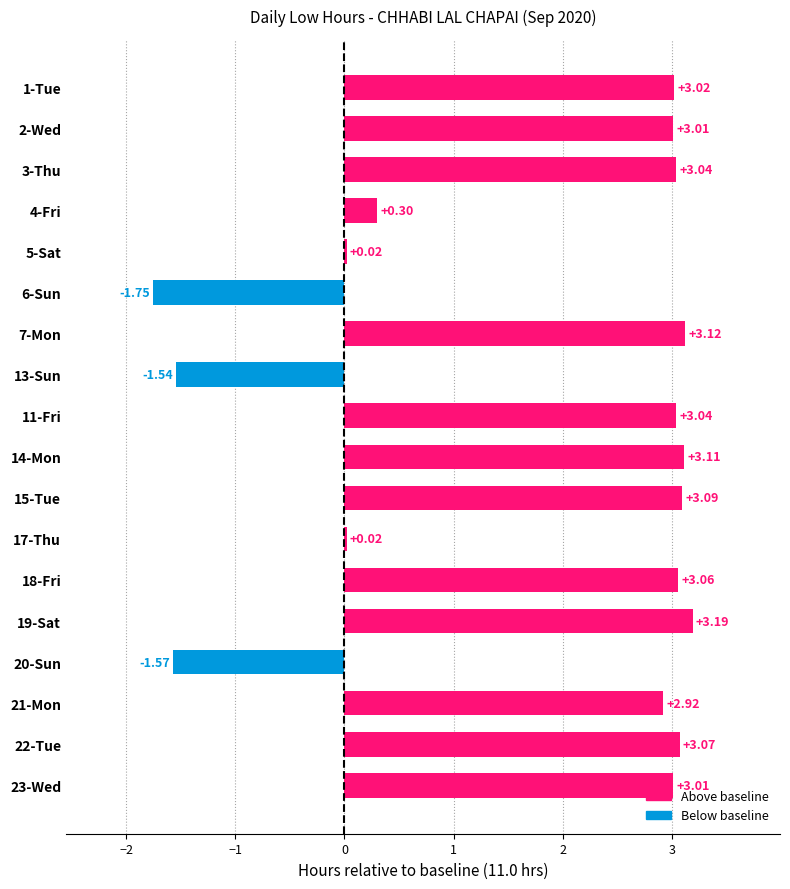

What is the difference between the second highest and minimum values?

4.9